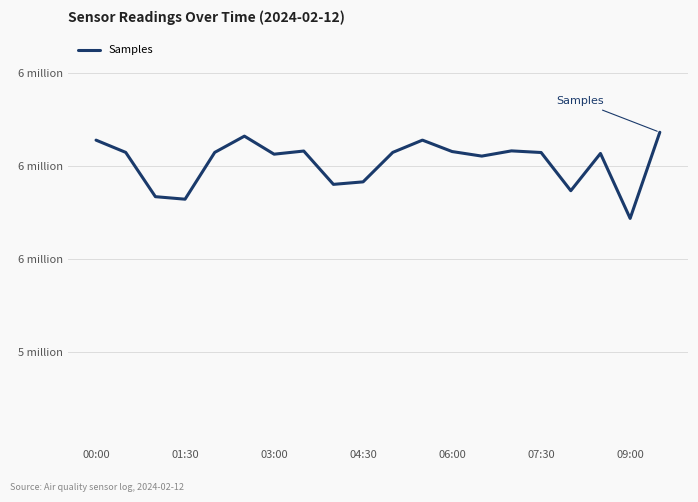

Does the chart have visible grid lines?

Yes